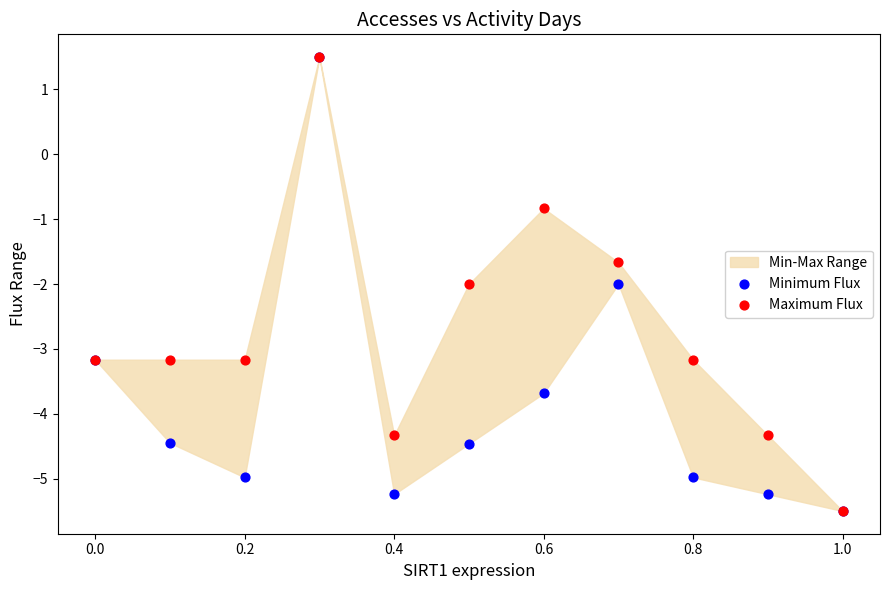

Which series contains the lowest Y value?

Minimum Flux